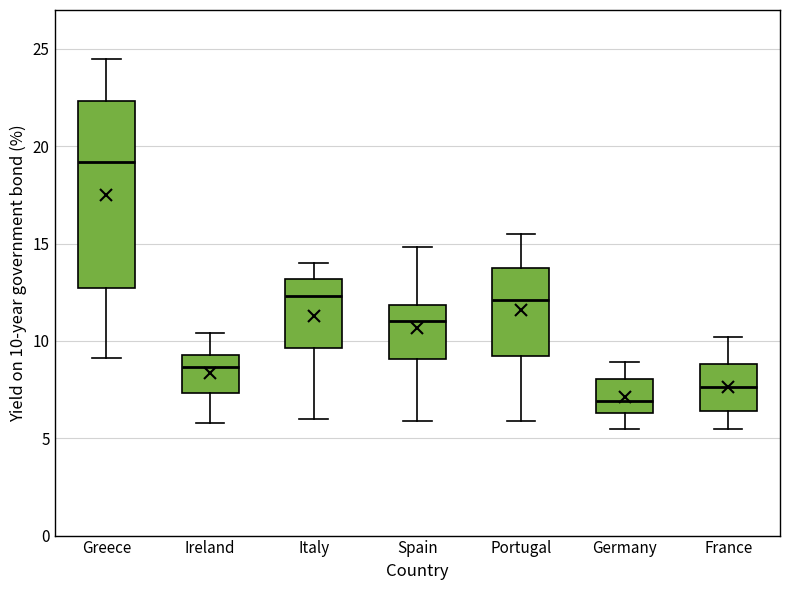

Which box has the highest median line?

Greece